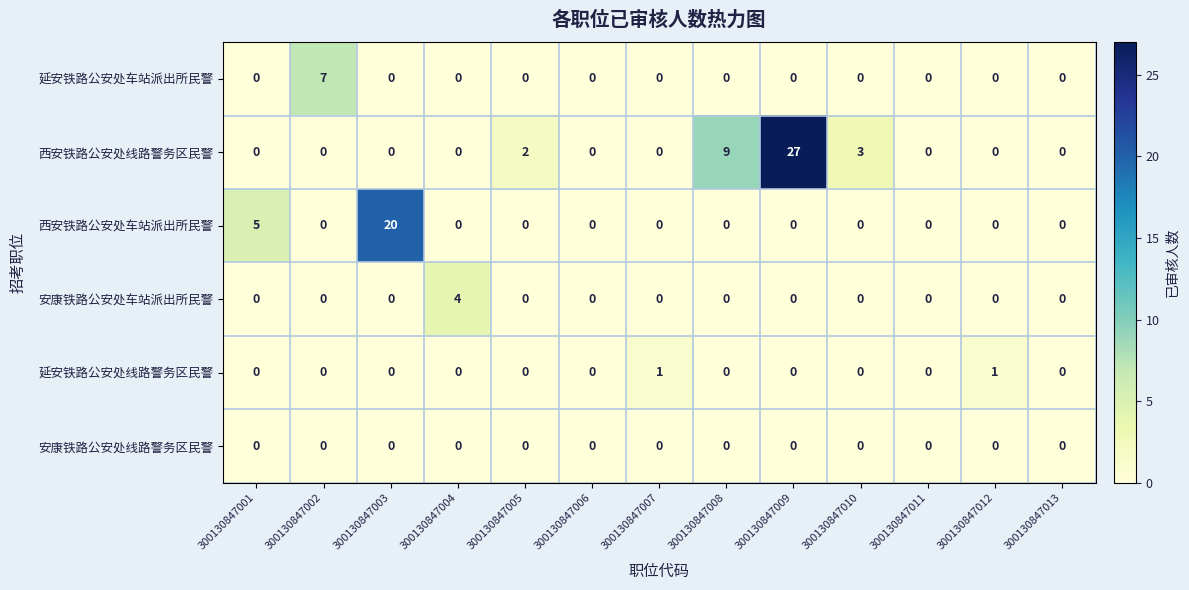

What is the difference between the maximum and minimum values in the 延安铁路公安处车站派出所民警 series?

7